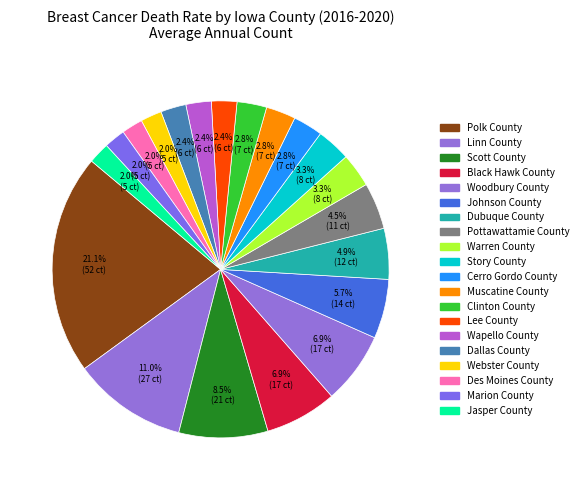

Is there any slice that represents more than half of the pie?

No